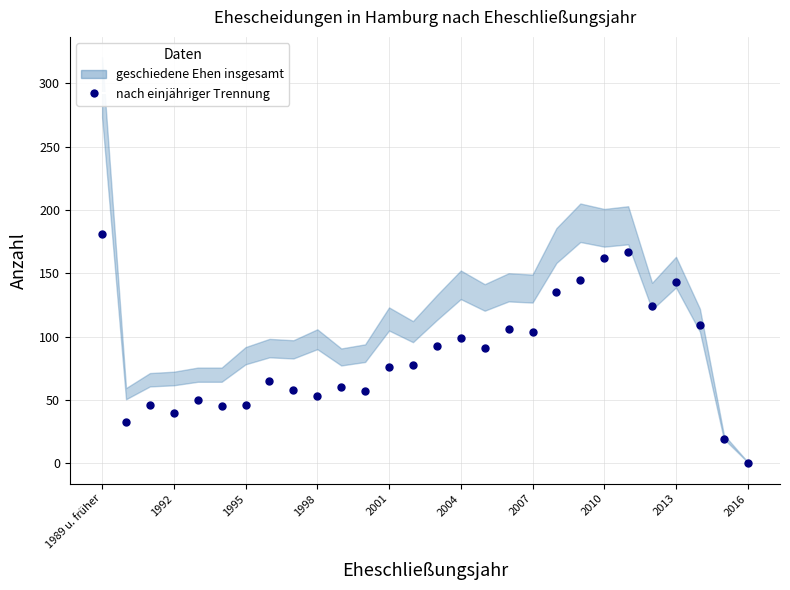

What is the range of Y values (max minus min)?

181